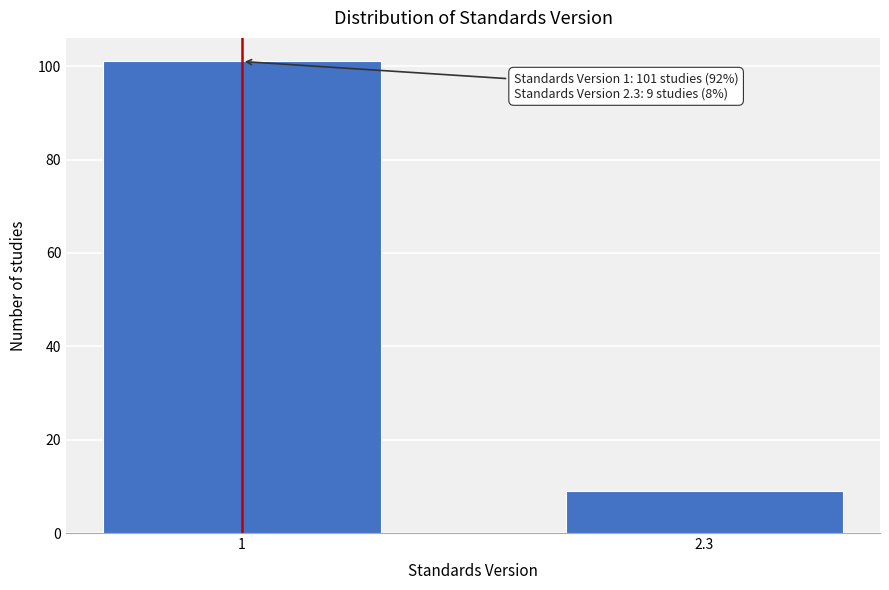

Reading left to right, list all the values displayed in this chart.

101	9